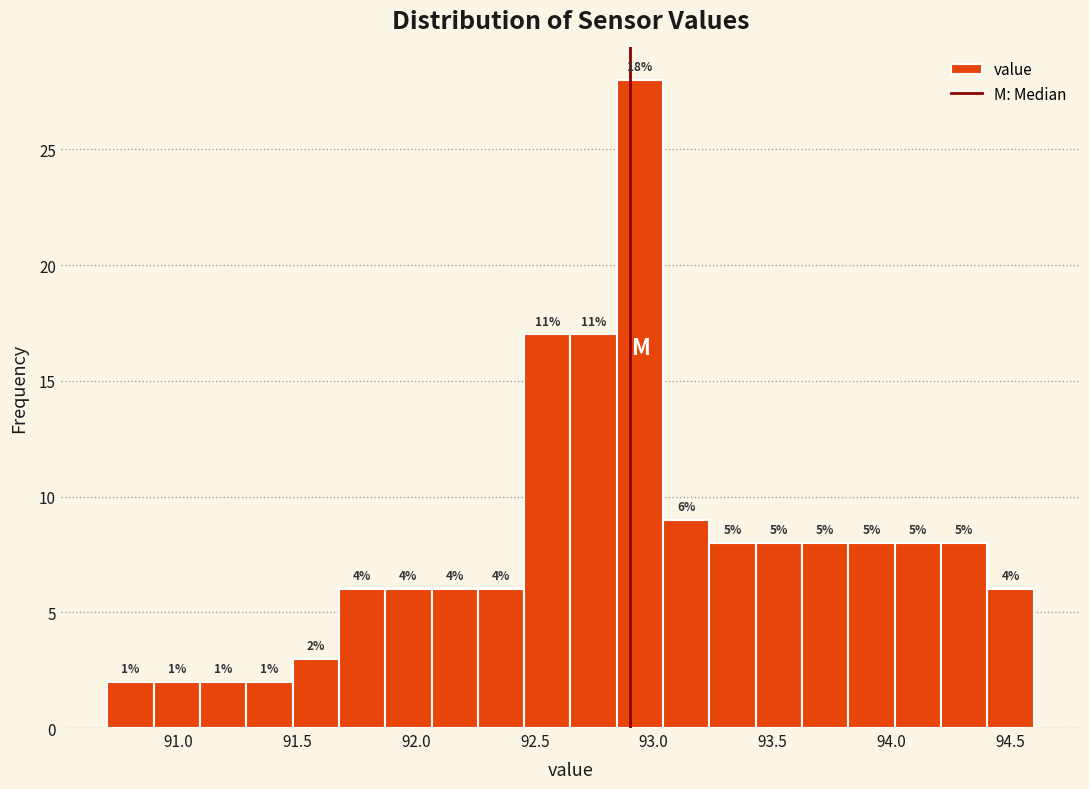

Read against the x-axis, roughly where is the centre of the tallest bar?

92.95